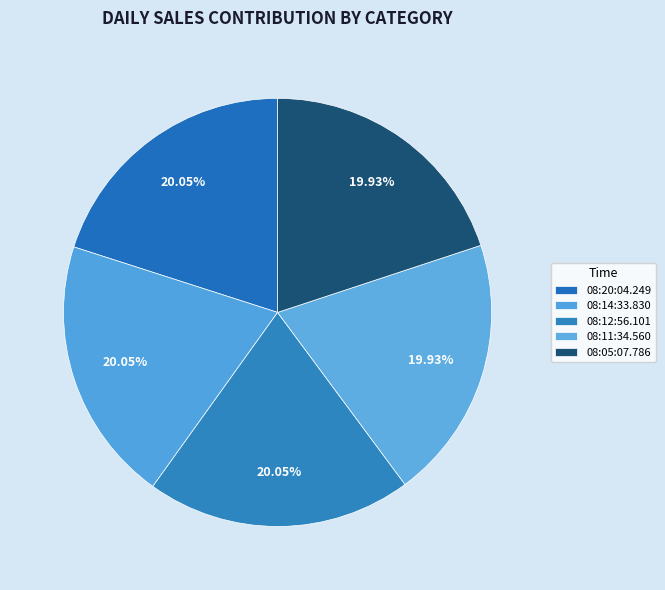

How many segments does this pie chart have?

5